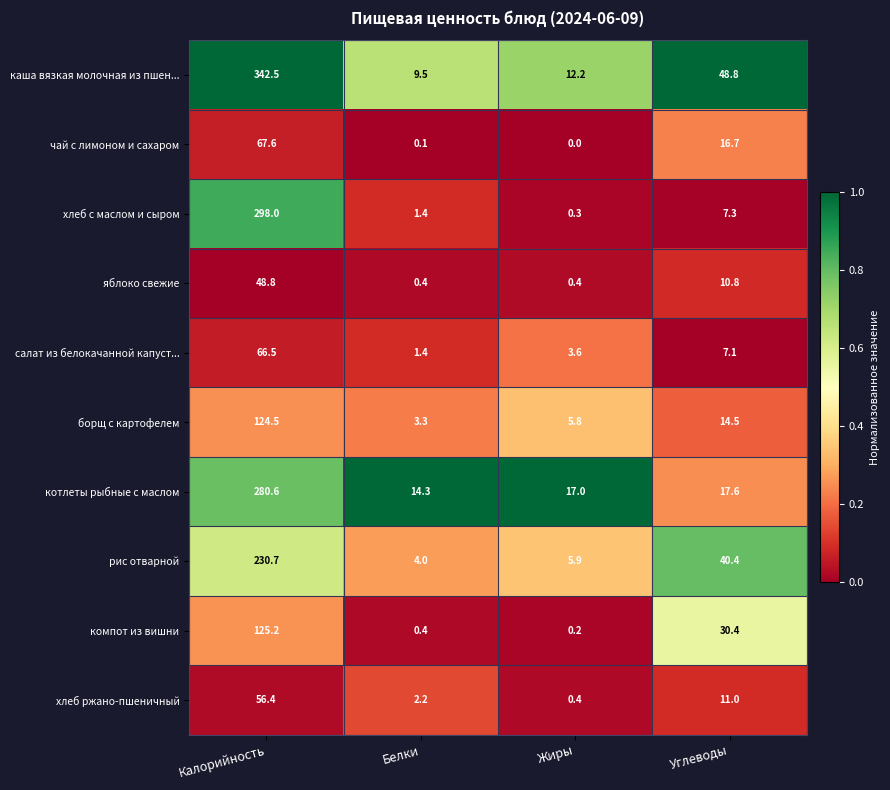

At which label does хлеб с маслом и сыром reach its peak?

Калорийность